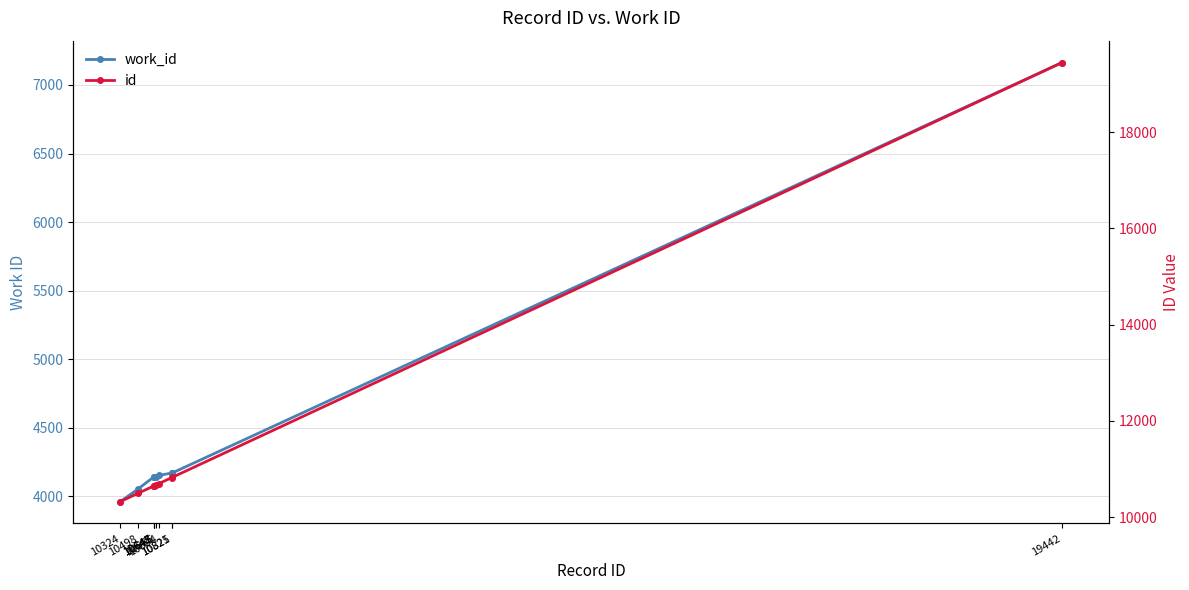

List the series in order of their peak value, highest first.

id, work_id